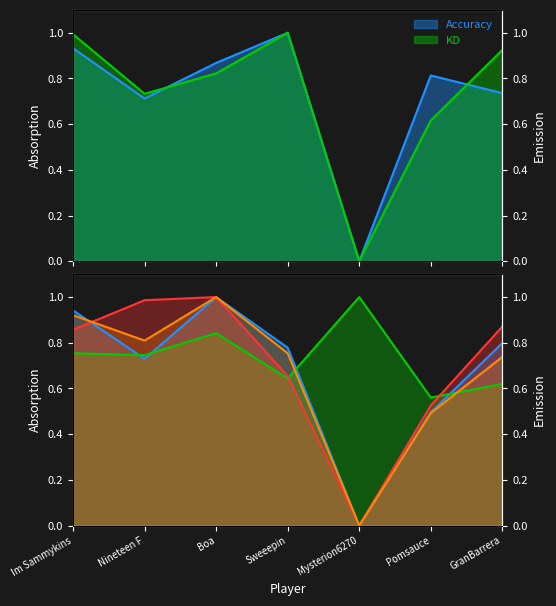

How many series are shown in this chart?

2